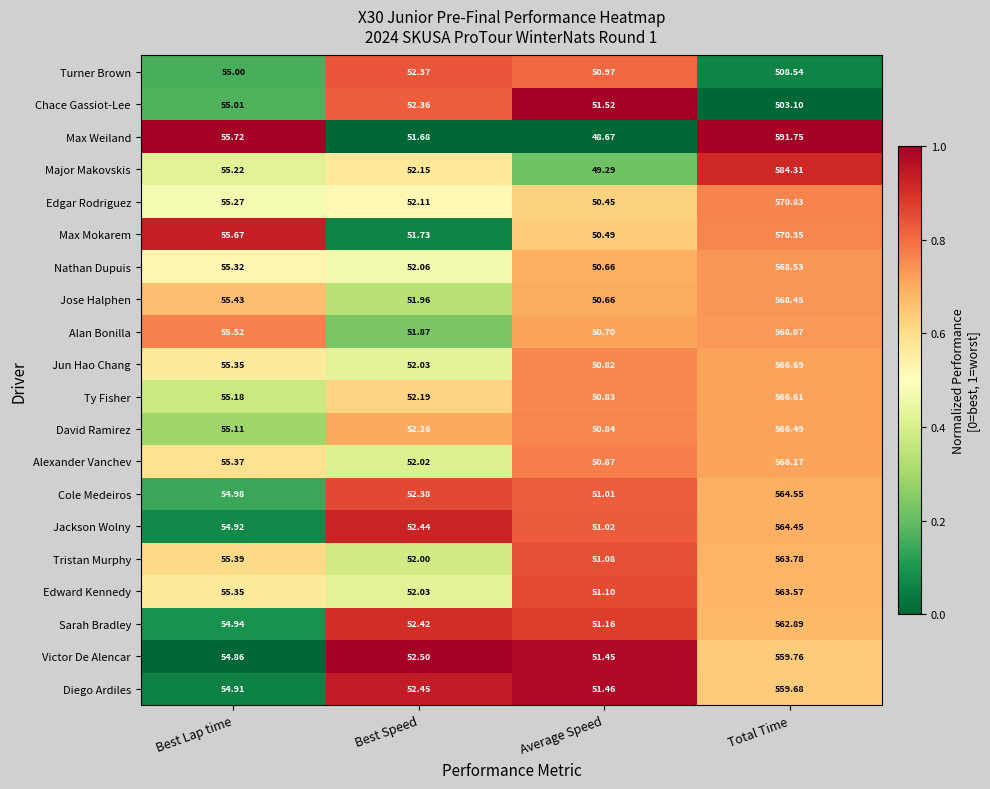

List the labels in order of Diego Ardiles value, largest first.

Total Time, Best Lap time, Best Speed, Average Speed